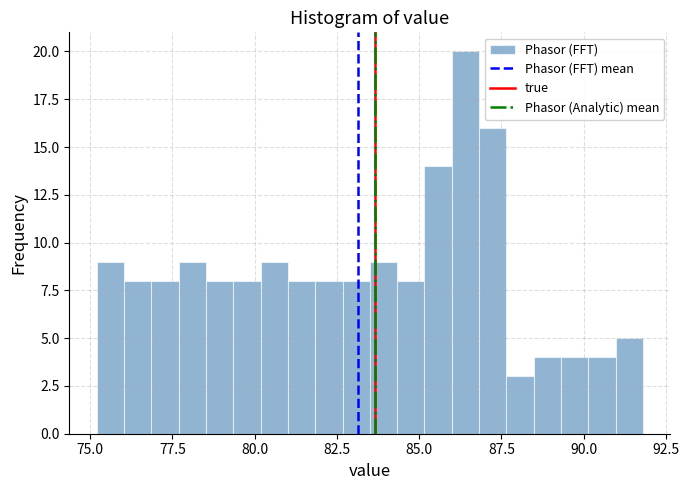

Around what value on the x-axis is the tallest bar? Give the approximate position of its centre, as read against the axis.

86.5